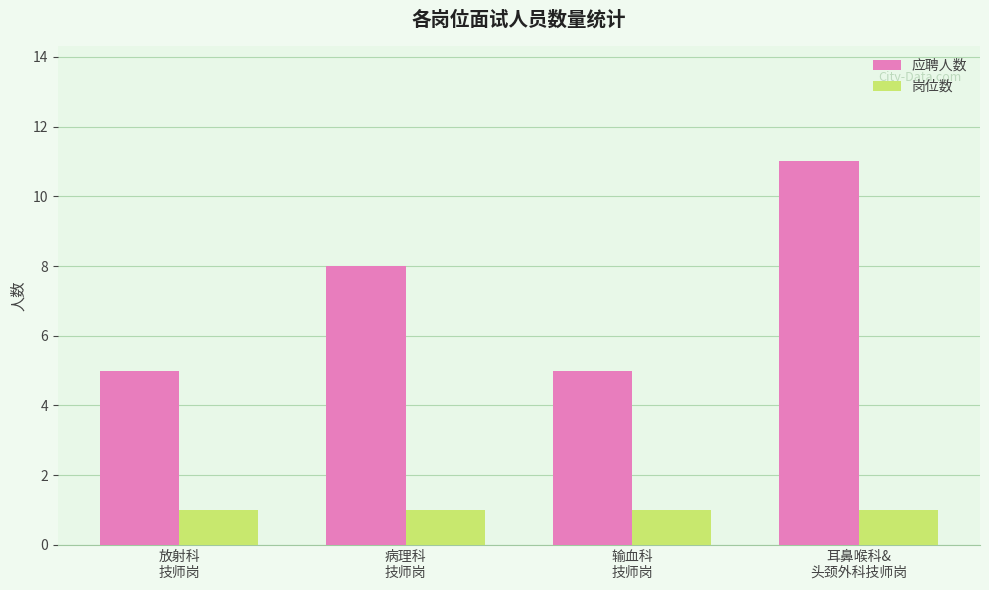

The value of 应聘人数 at 输血科
技师岗 is 5. True or false?

True